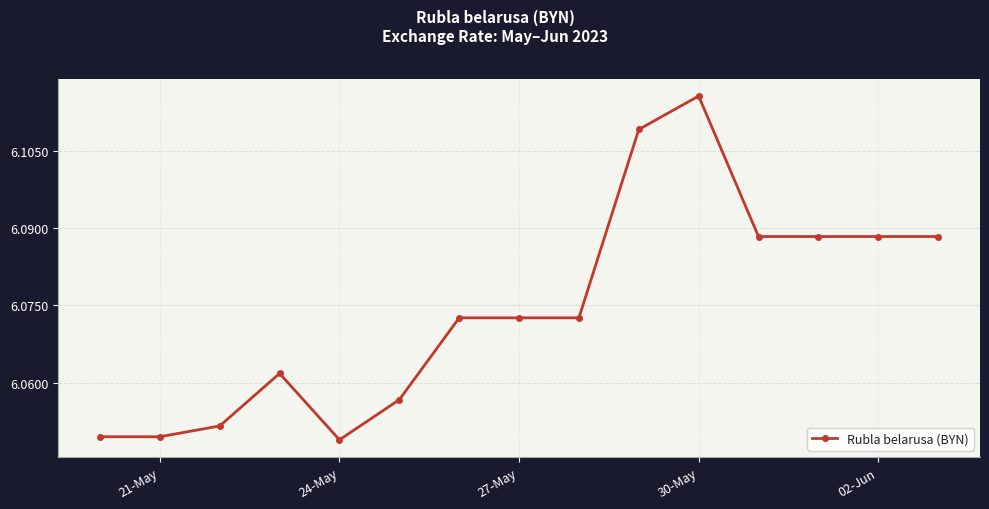

Count the values in the range 6 to 7.

15